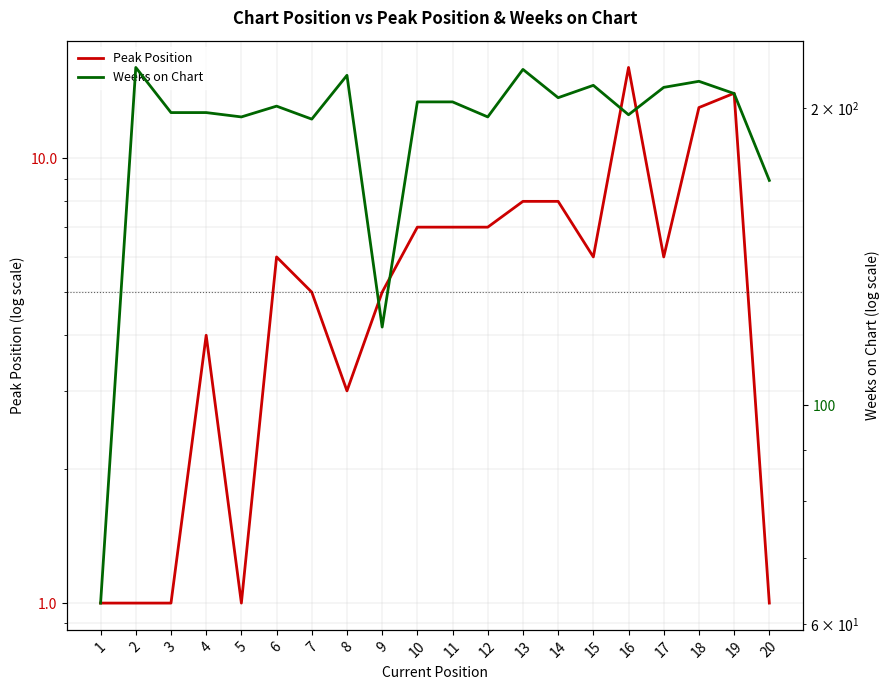

At how many categories does at least one series exceed 53?

20